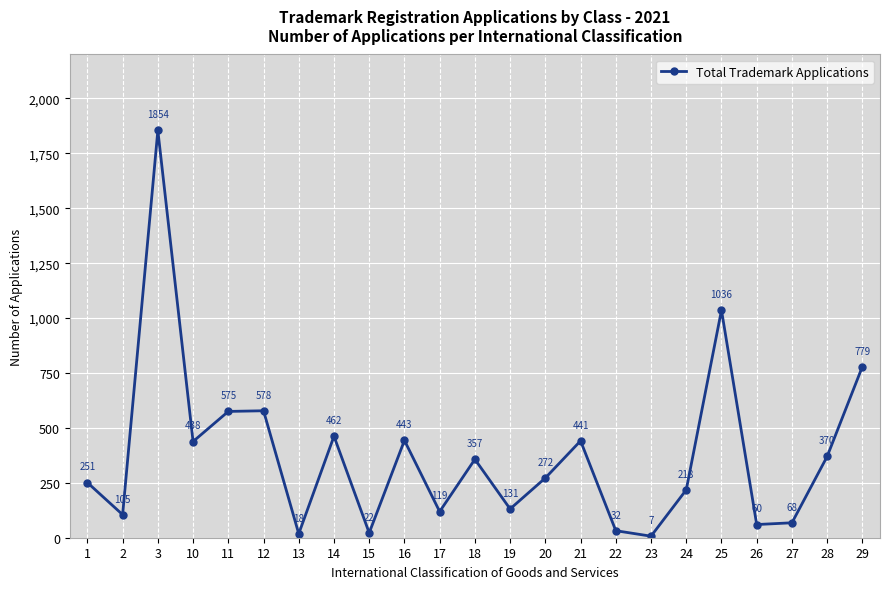

How many interior local peaks (higher than both neighbors) does the data have?

7